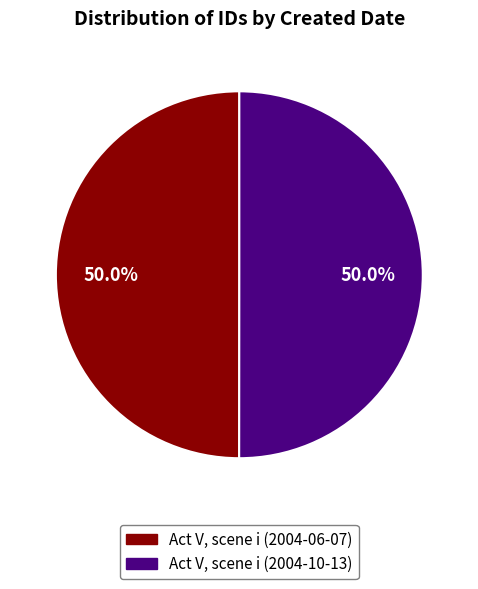

What percentage do Act V, scene i (2004-10-13) and Act V, scene i (2004-06-07) together represent?

100.0%